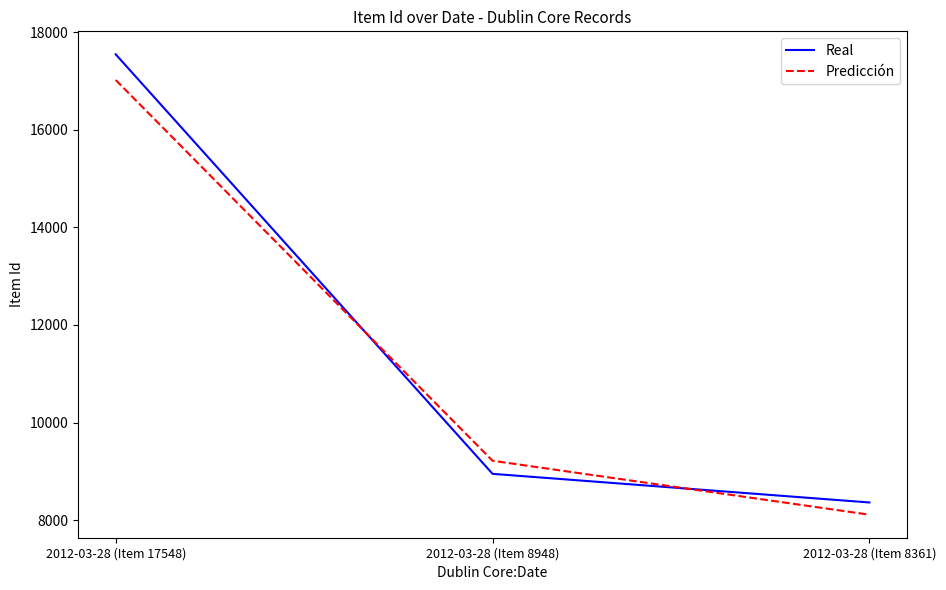

How many series are shown in this chart?

2